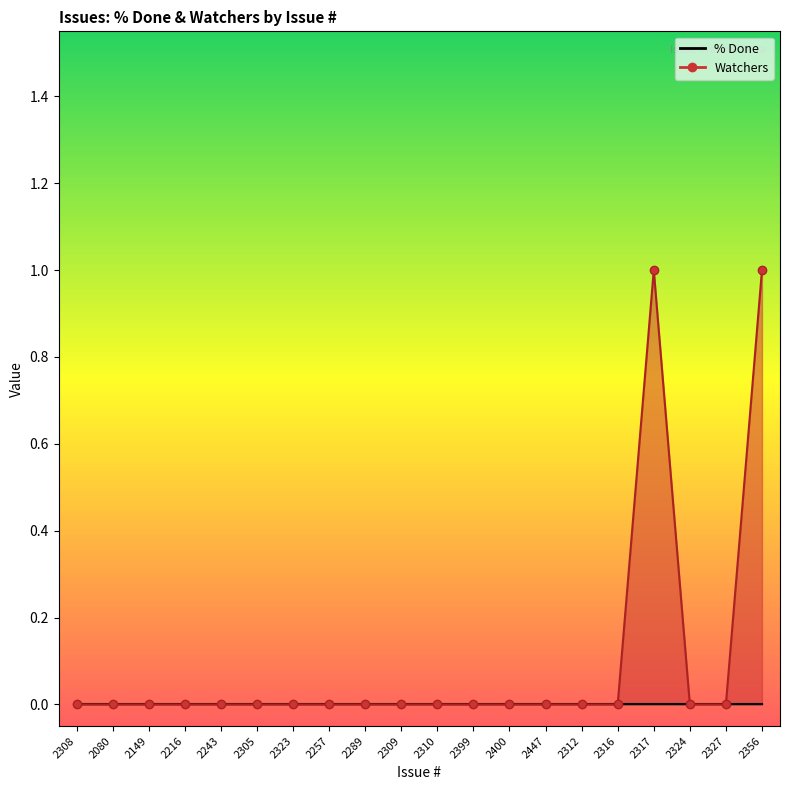

What is the label of the 13th point from the left?

2400